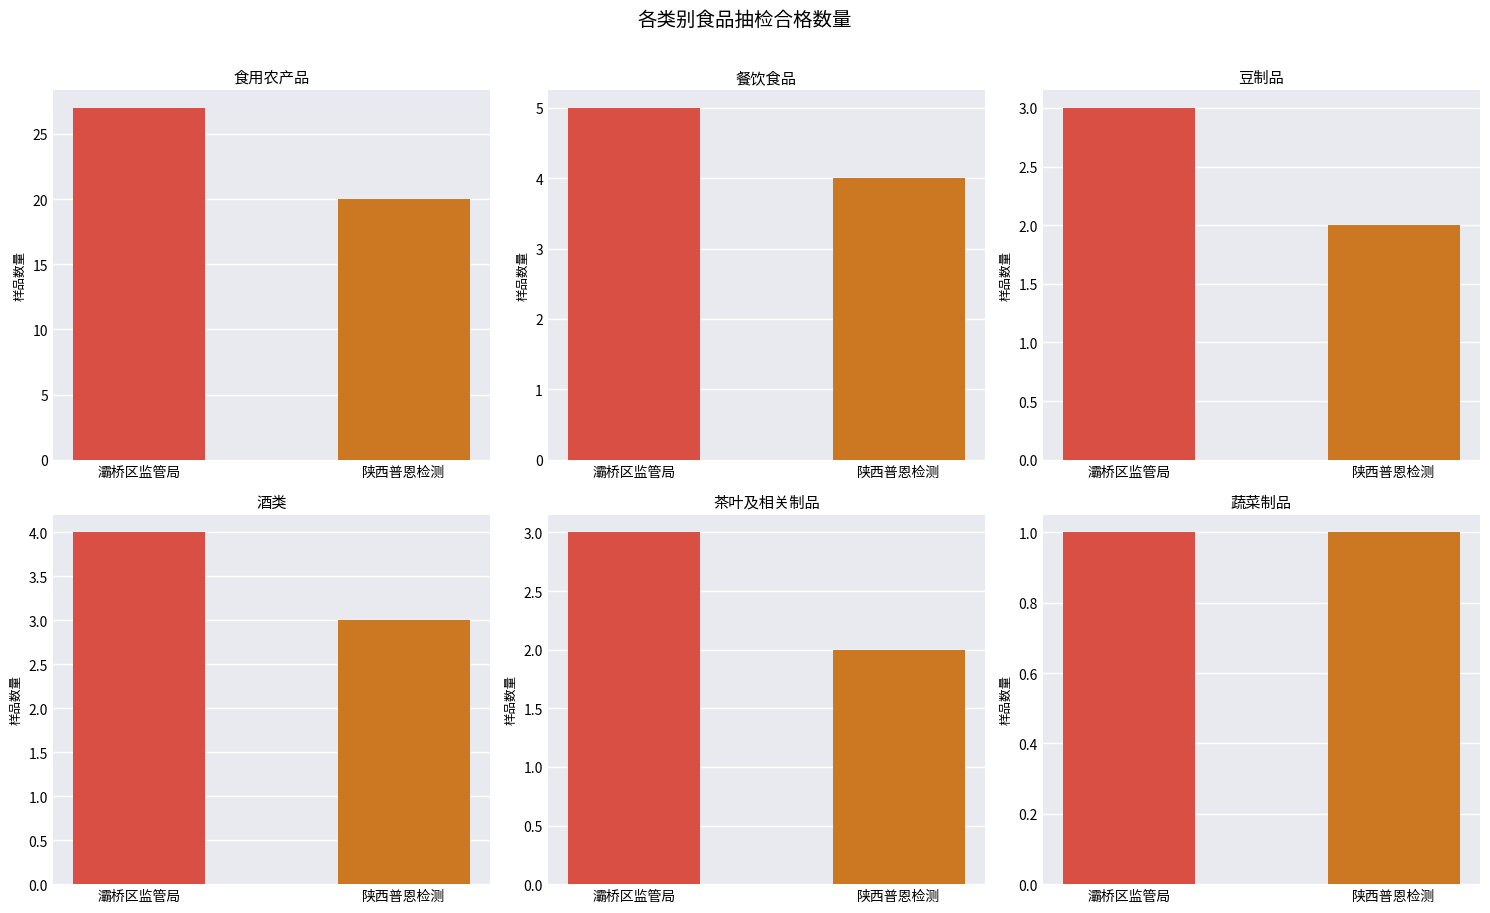

Which series has the largest total across all categories?

样品数量